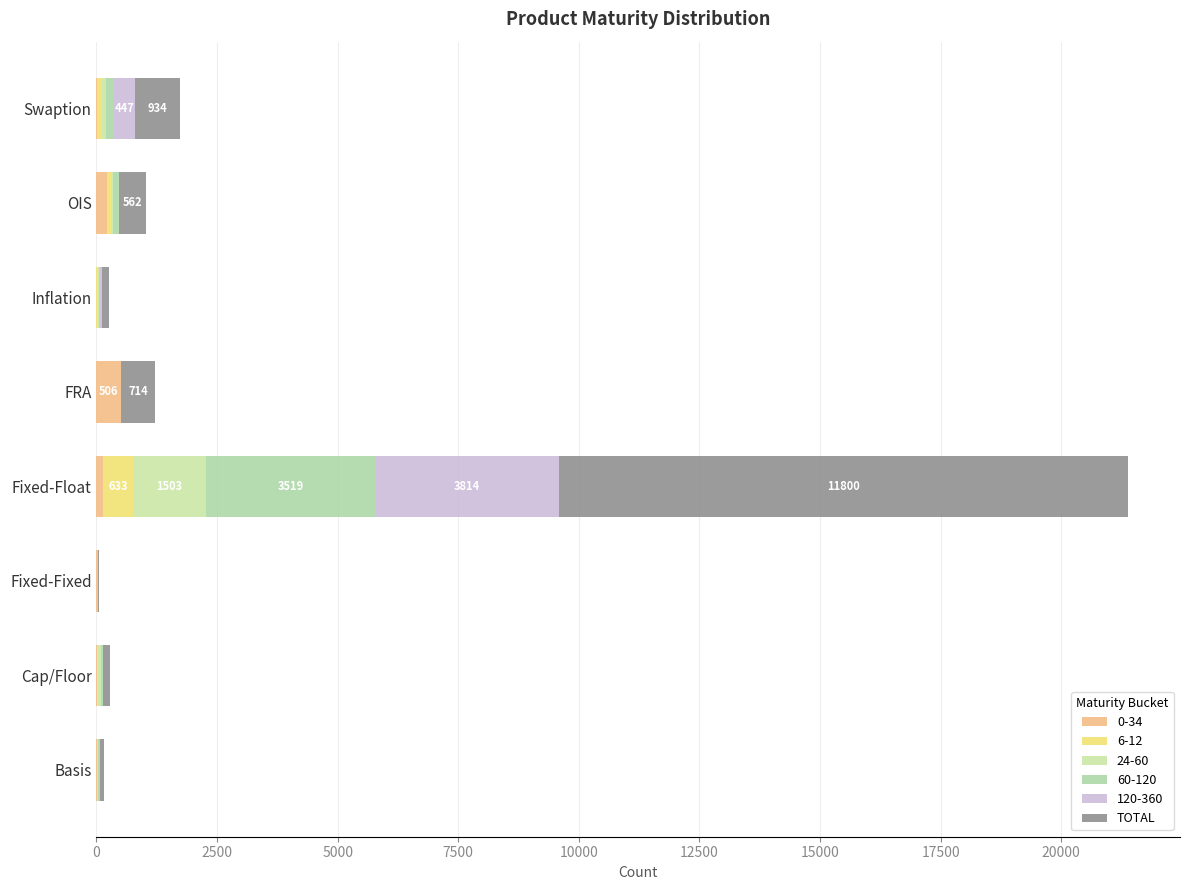

How many distinct data groups are displayed?

6